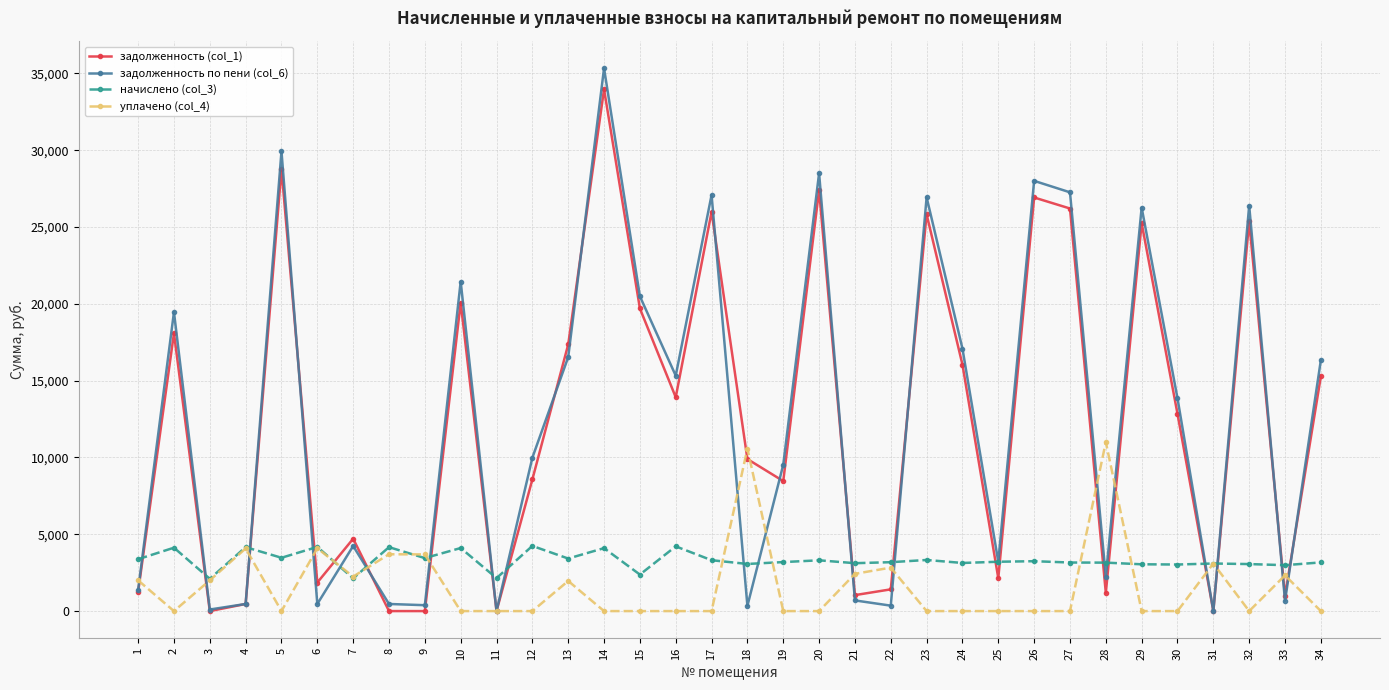

Which category has the highest value in the задолженность по пени (col_6) series?

14